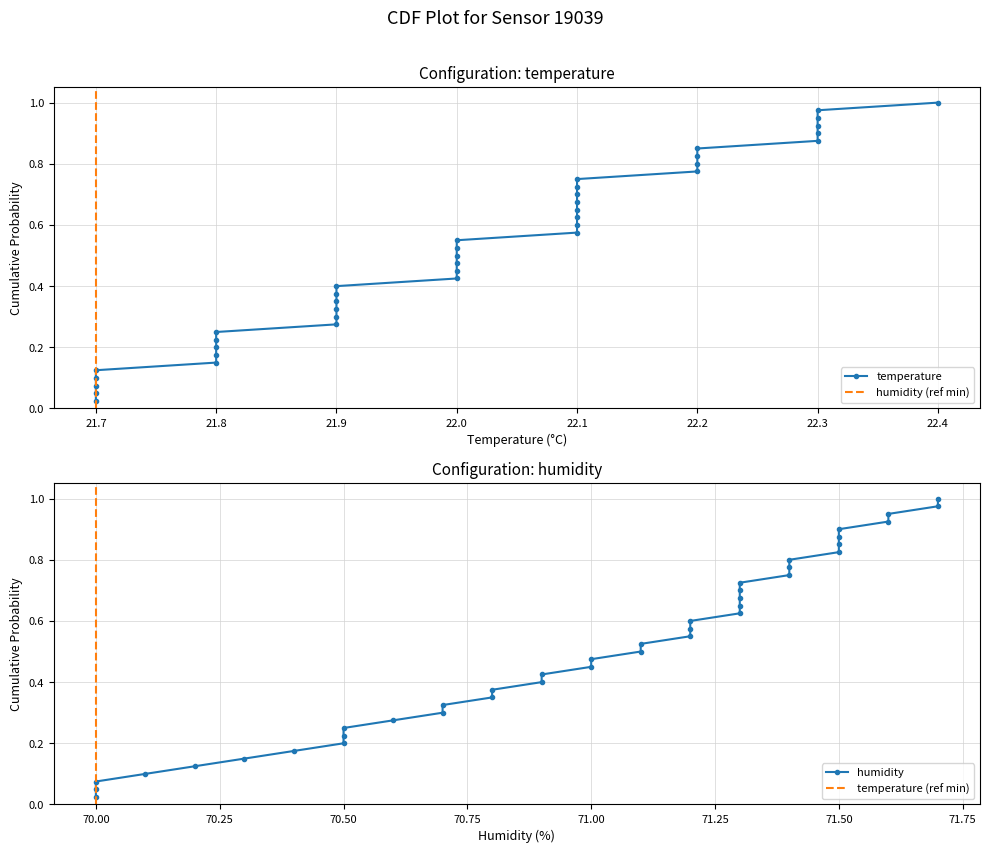

Reading left to right, extract all data points from this chart.

0.0	0.1	0.1	0.1	0.1	0.1	0.2	0.2	0.2	0.2	0.3	0.3	0.3	0.3	0.4	0.4	0.4	0.5	0.5	0.5	0.5	0.6	0.6	0.6	0.6	0.7	0.7	0.7	0.7	0.8	0.8	0.8	0.8	0.8	0.9	0.9	0.9	0.9	1.0	1.0